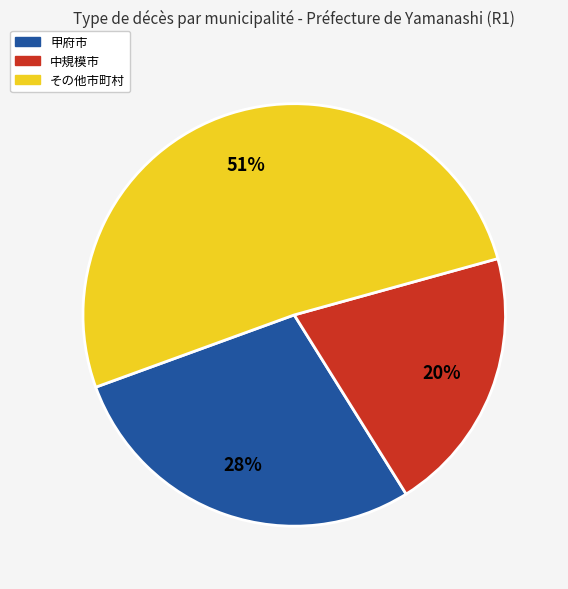

To the nearest percent, what is the difference between the largest and smallest slice percentages?

31%